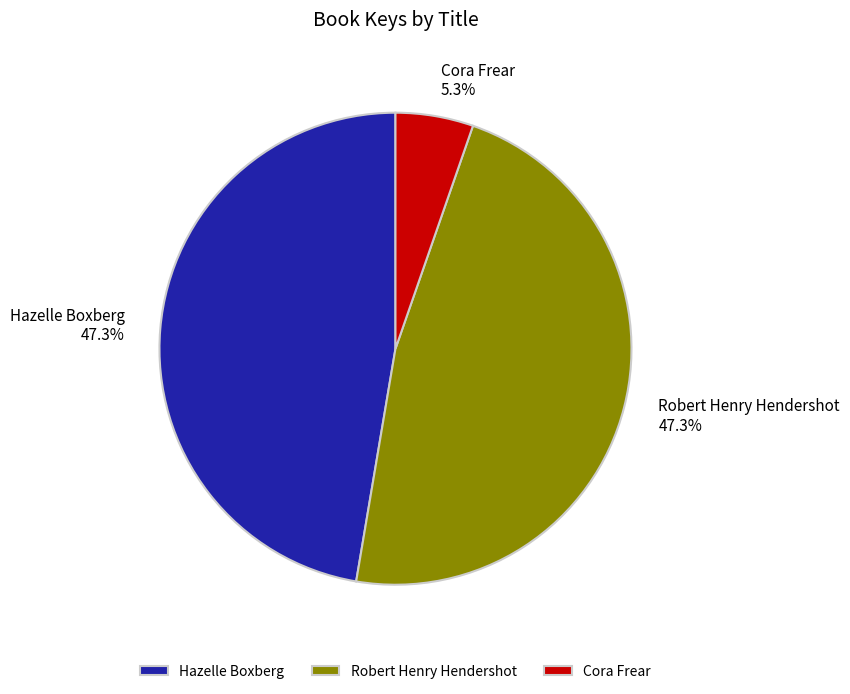

What percentage is the Hazelle Boxberg slice, to the nearest percent?

47%